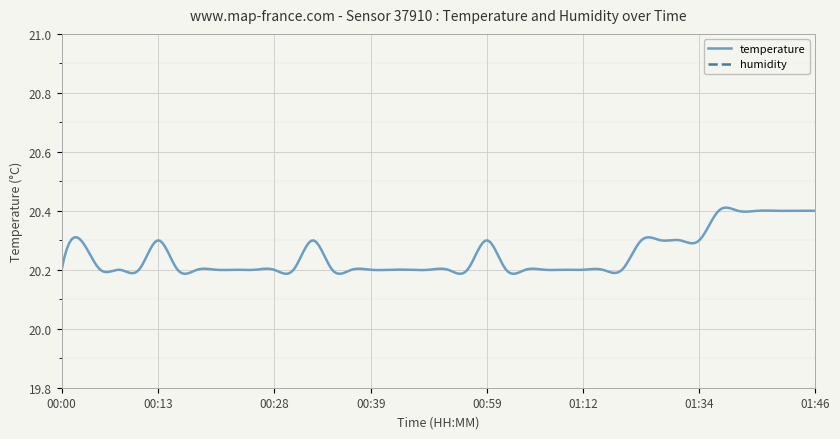

Is it true that temperature equals 20.2 at 00:48?

True